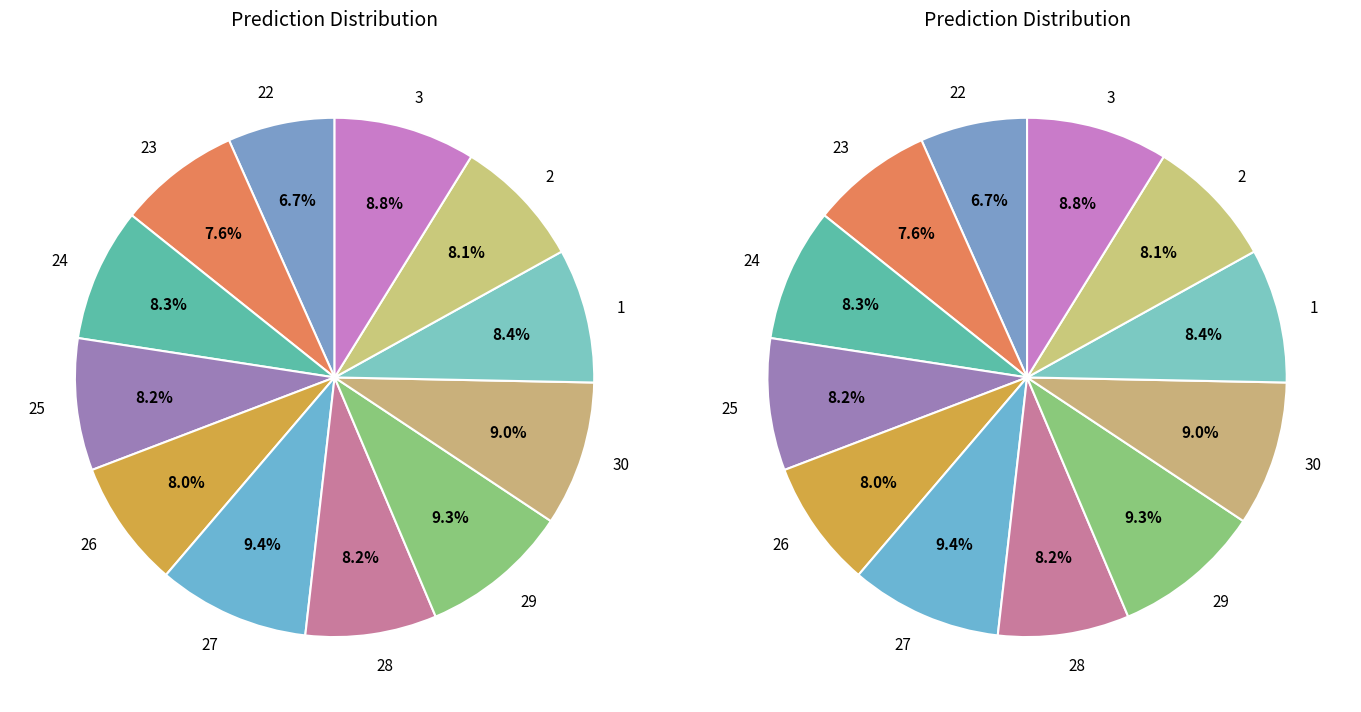

Between 28 and 24, which is larger?

24